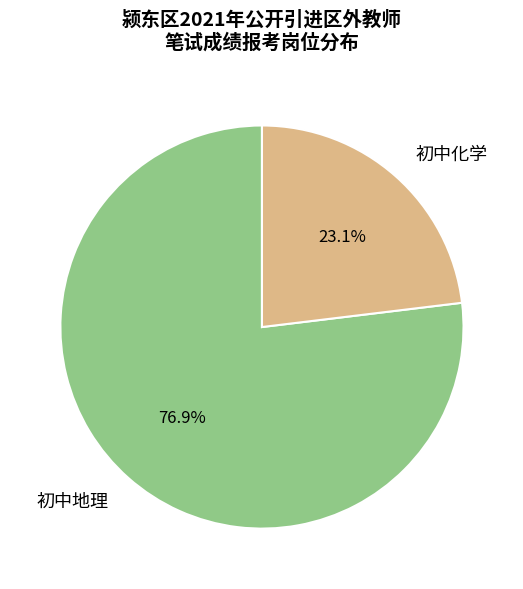

Which slice is the largest?

初中地理